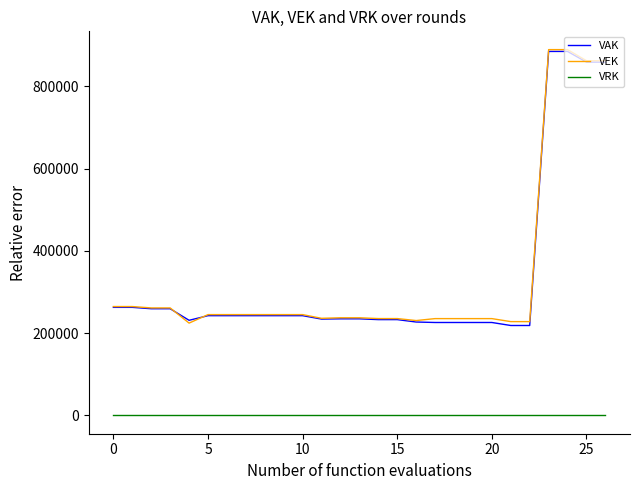

True or false: VRK and VEK cross at least once.

False